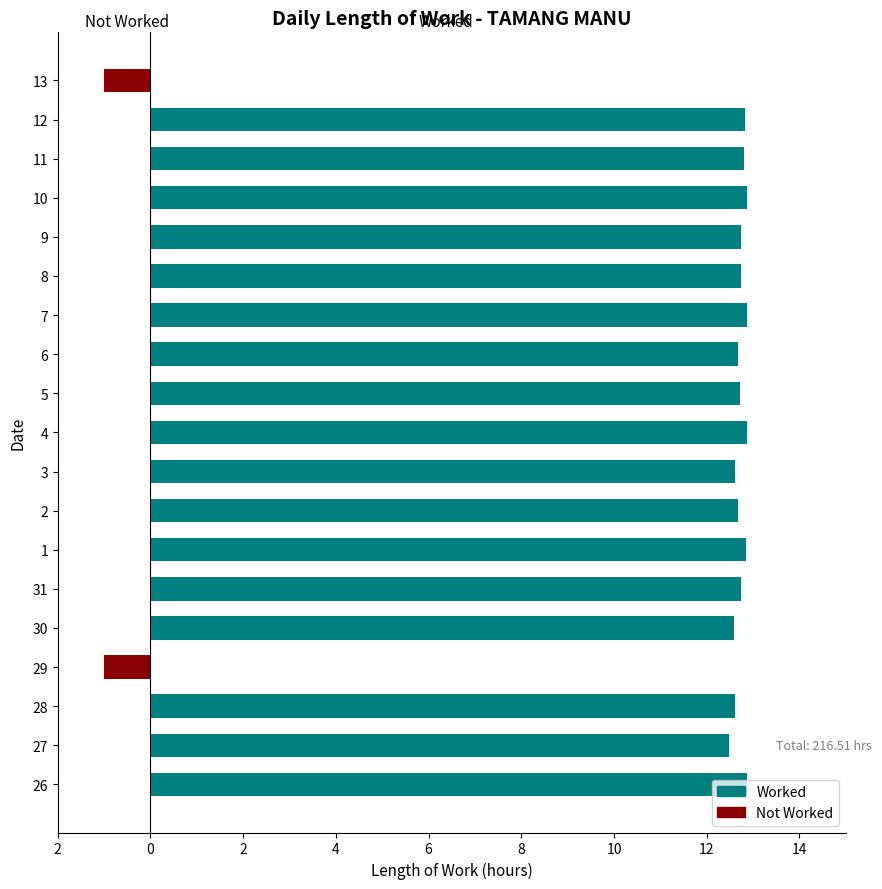

How many distinct data groups are displayed?

2